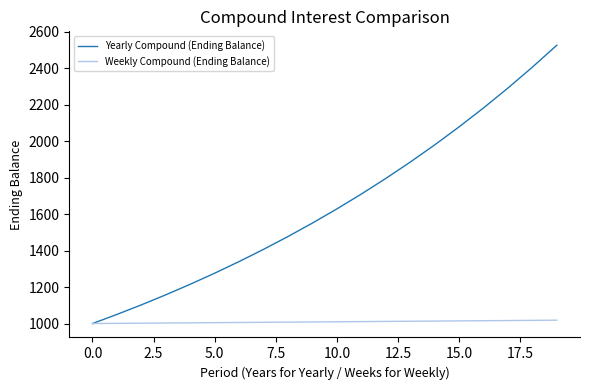

Which series has the largest total across all categories?

Yearly Compound (Ending Balance)